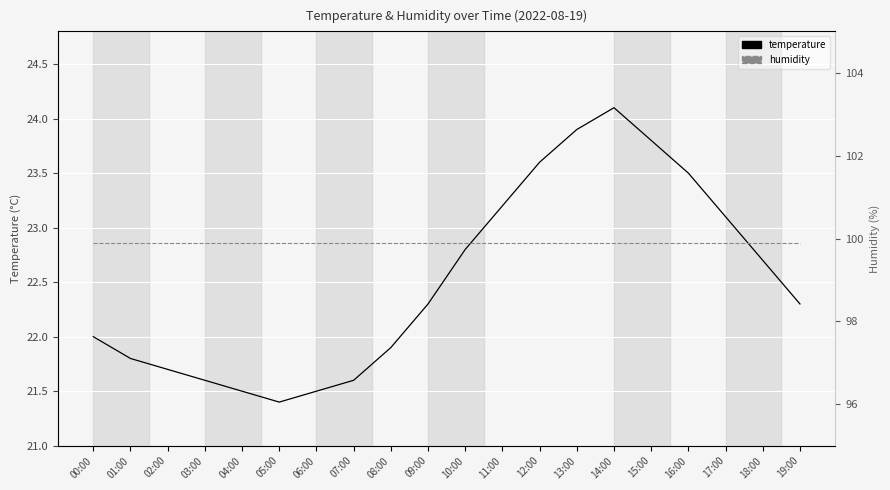

What is the difference between the second highest and second lowest values in the temperature series?

2.4